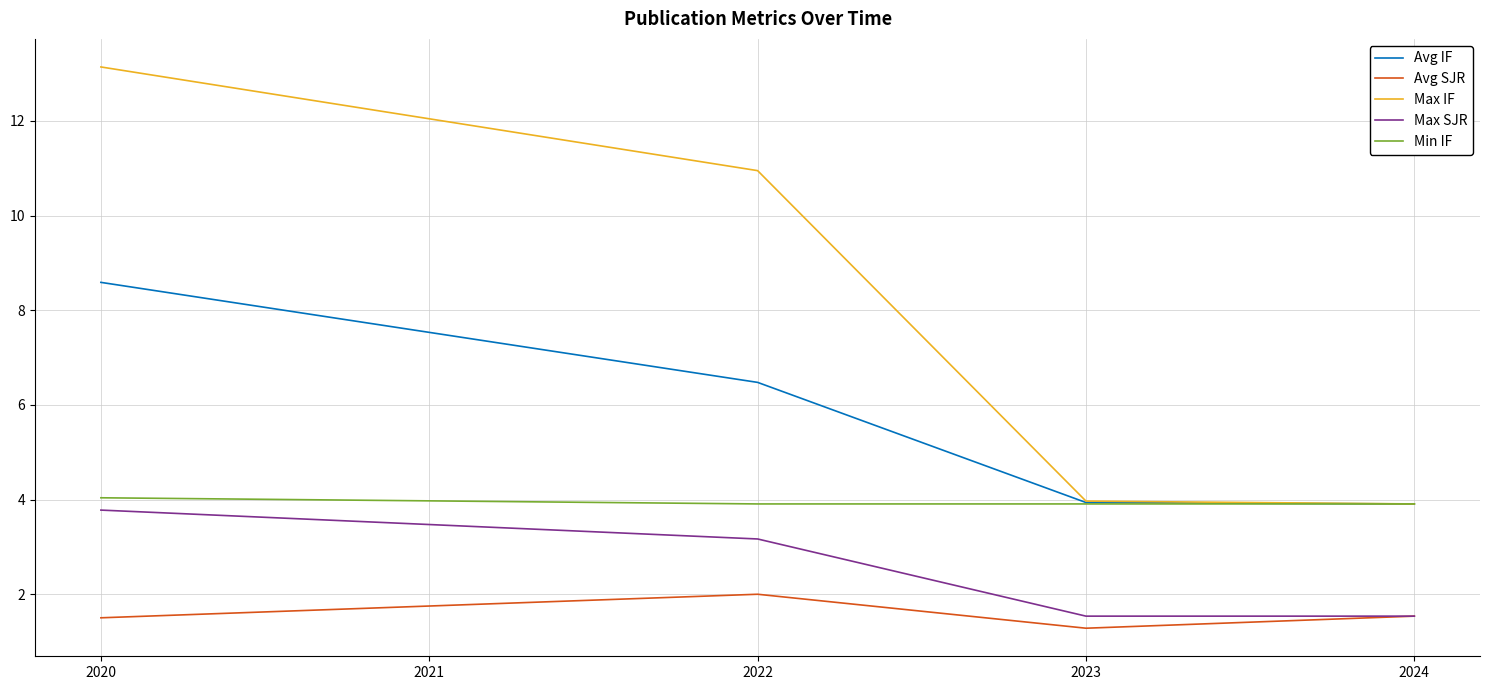

True or false: Max IF and Max SJR intersect in this chart.

False